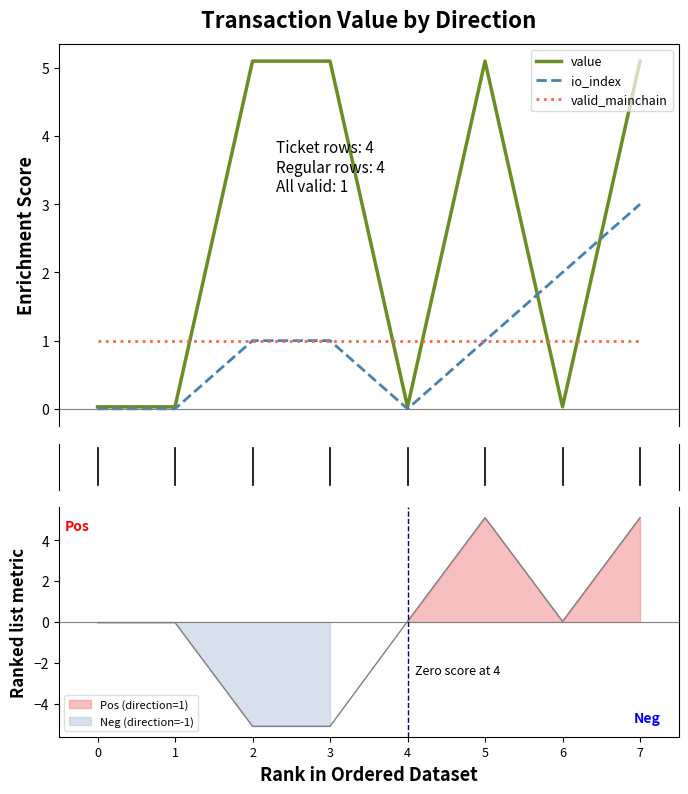

Is the value of valid_mainchain at 6 greater than the value of io_index at 2?

No